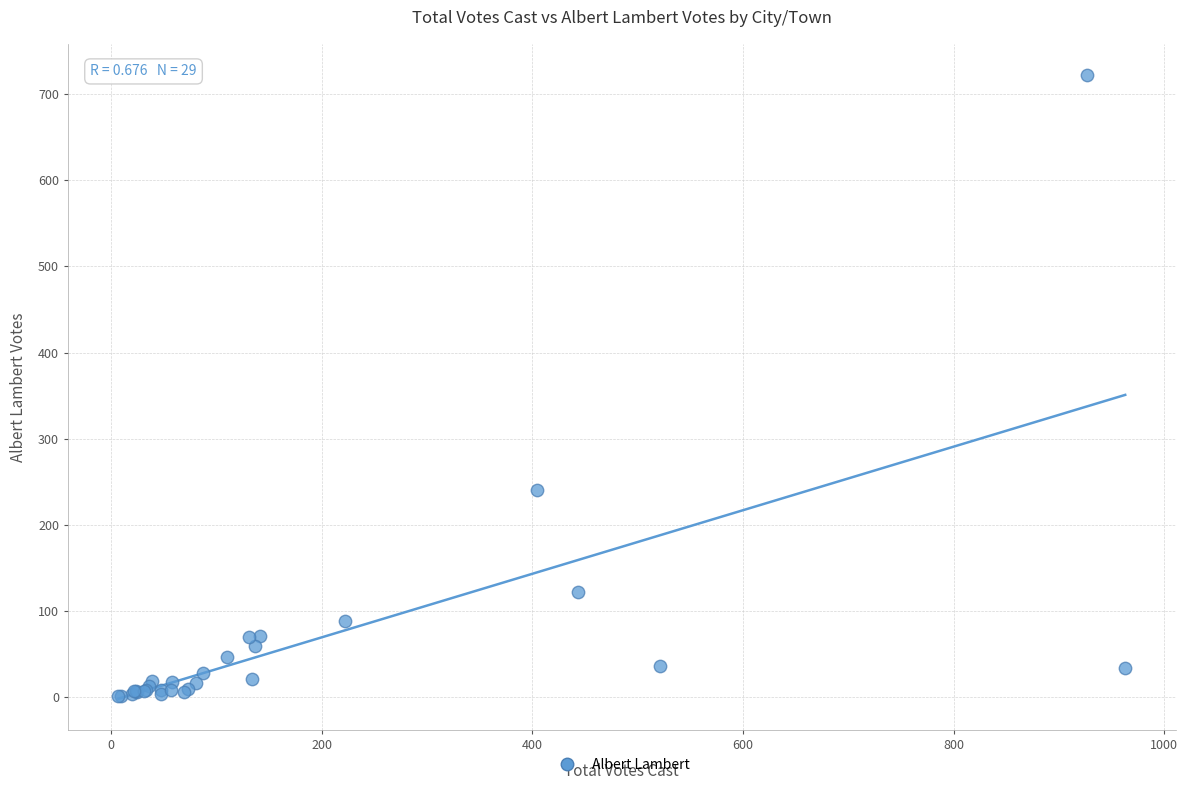

What Y value in the scatter plot is closest to 361?

241